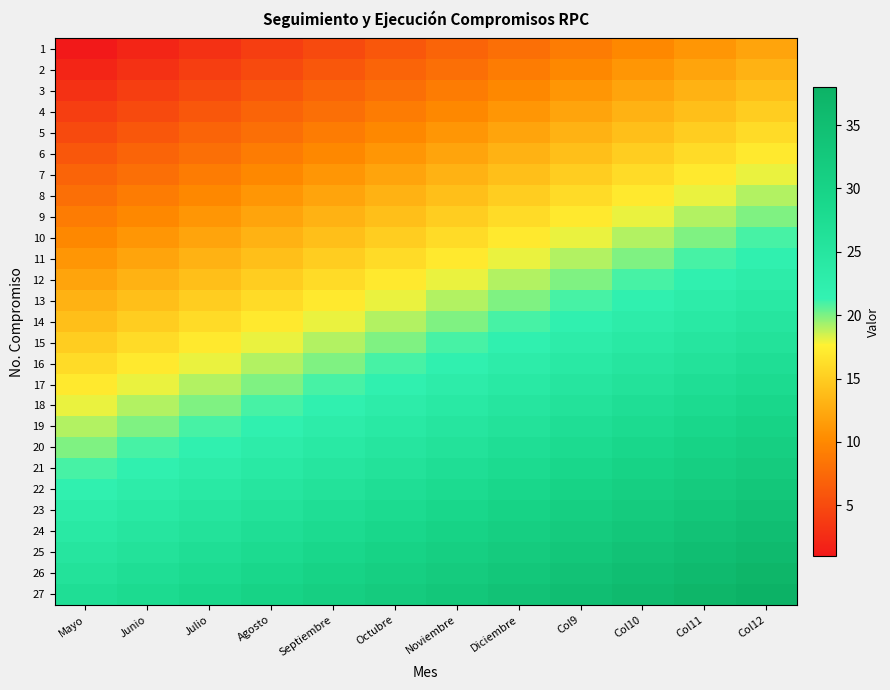

Count the number of data series in this chart.

27